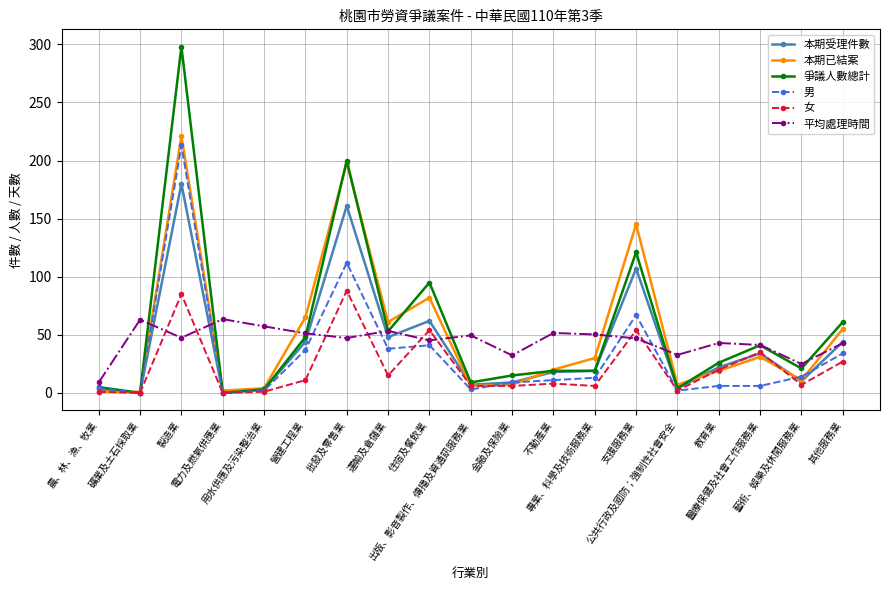

What is the maximum value for 女?

88.0